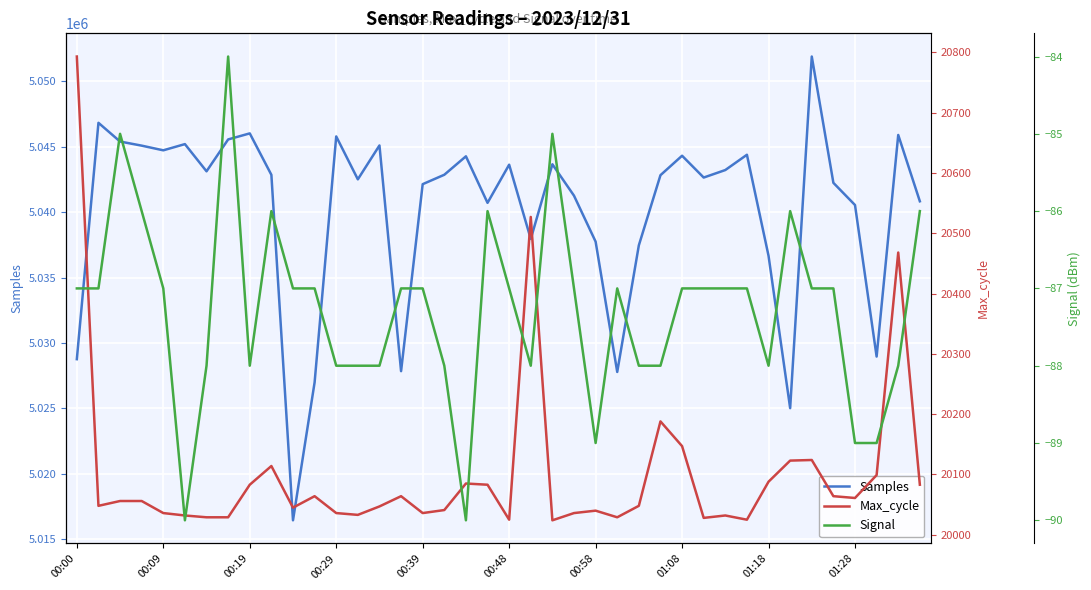

What is the average value of the Samples series?

5040181